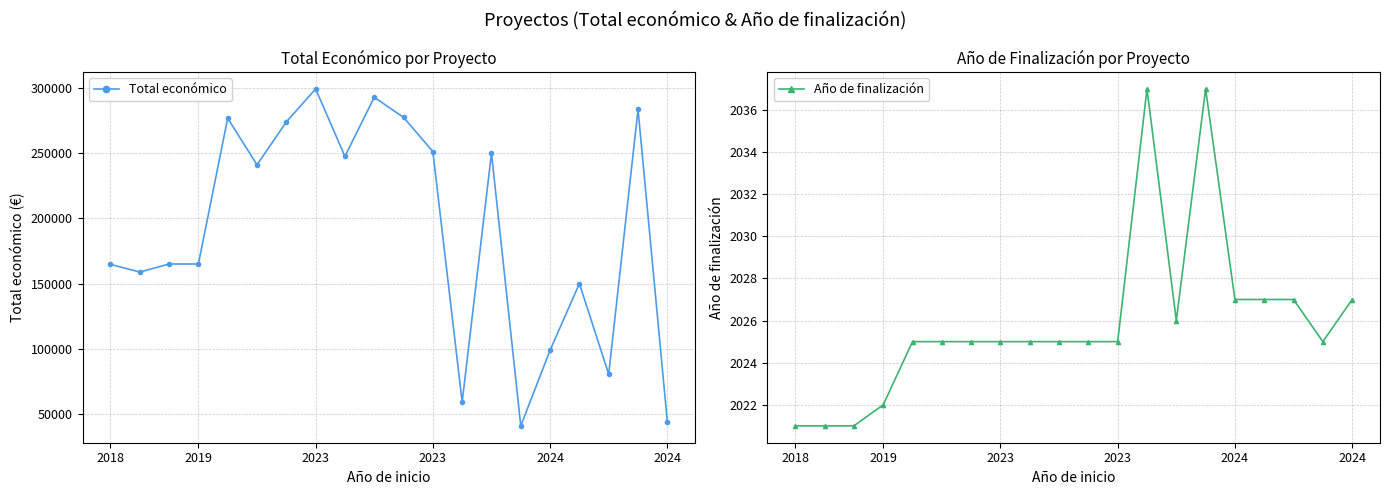

Between 15 and 18, which series saw the biggest shift?

Total económico